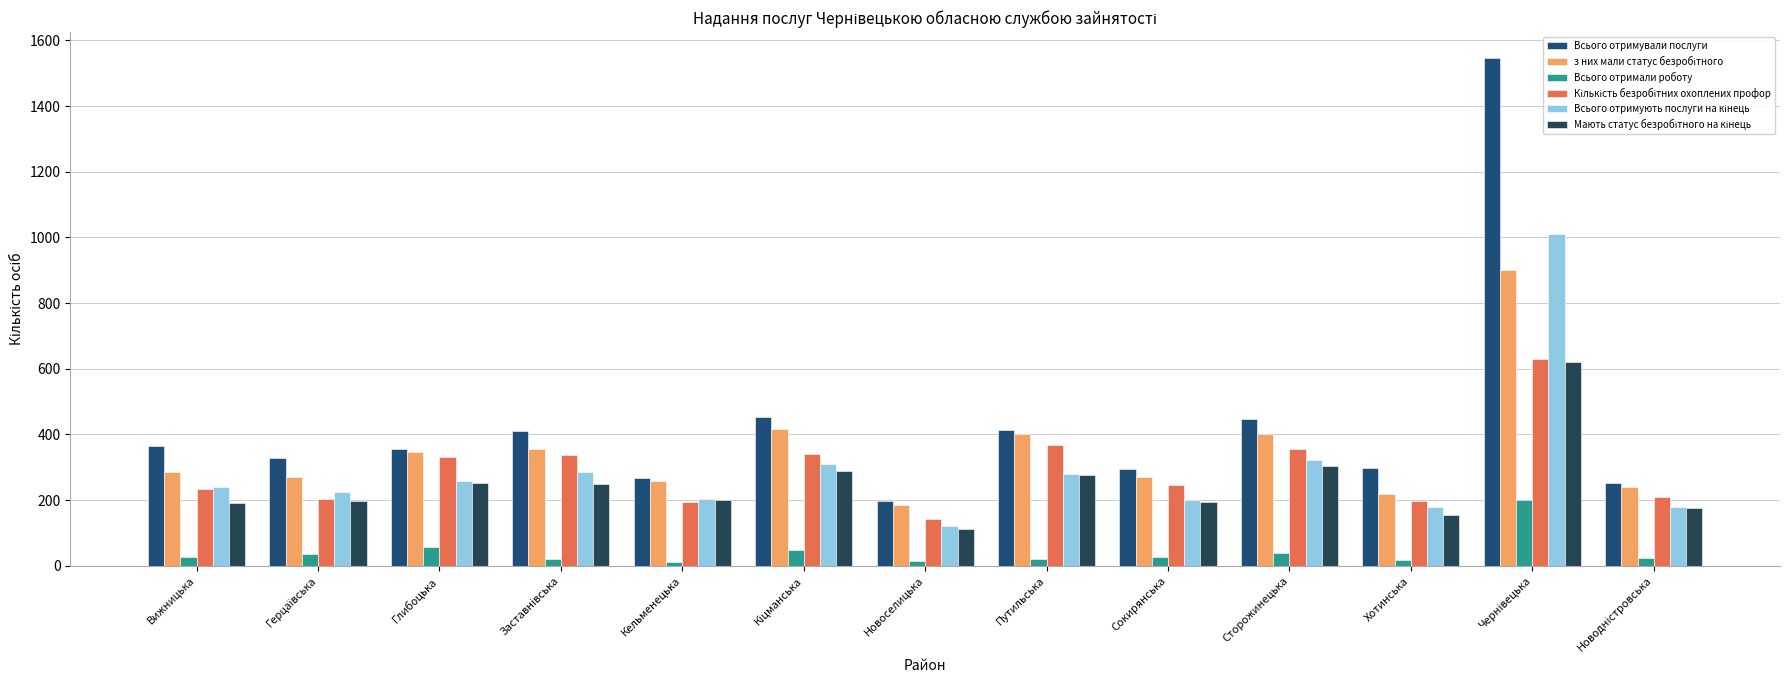

Rank the series by their maximum value, from lowest to highest.

Всього отримали роботу, Мають статус безробітного на кінець, Кількість безробітних охоплених профор, з них мали статус безробітного, Всього отримують послуги на кінець, Всього отримували послуги